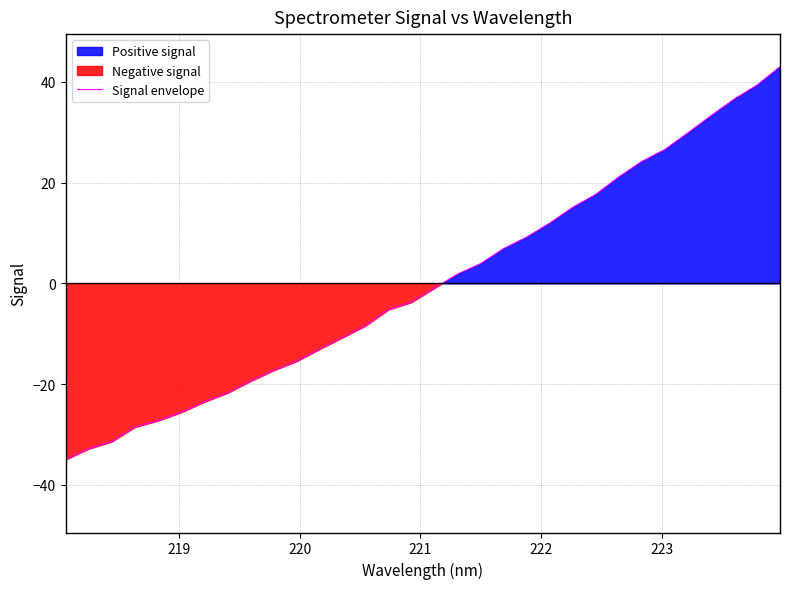

The value at 13 is -11.5. True or false?

False